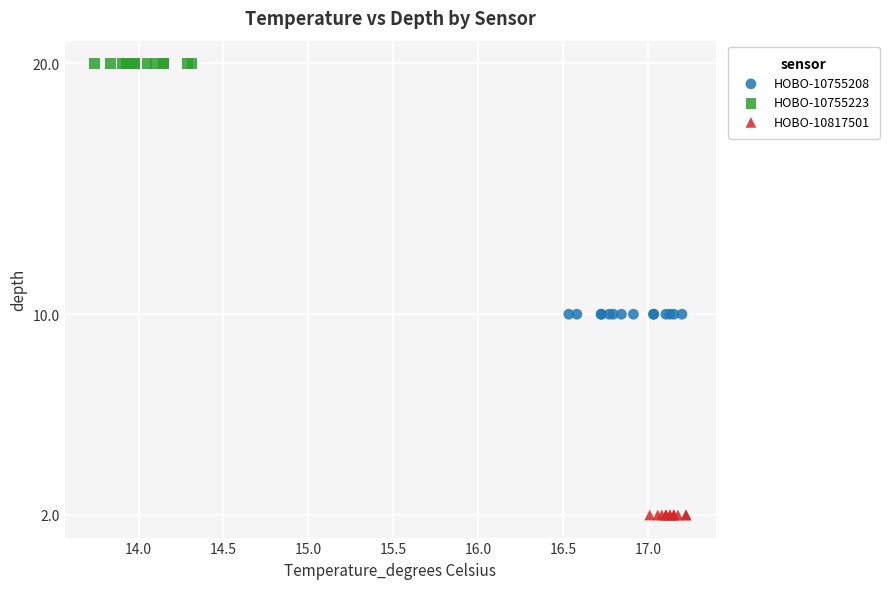

What are all the series names shown in the legend?

HOBO-10755208, HOBO-10755223, HOBO-10817501